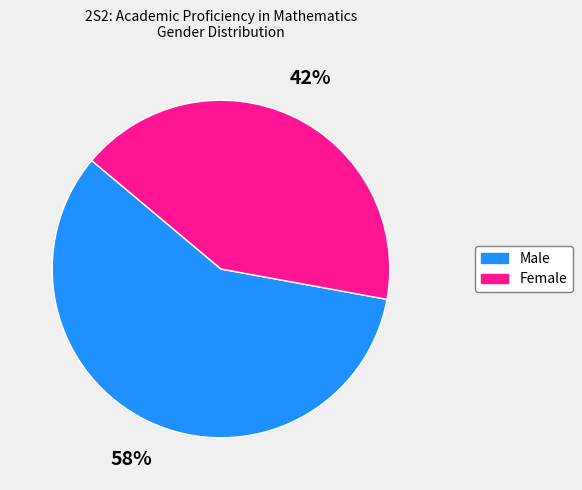

Do Female and Male together represent more than half of the pie?

Yes